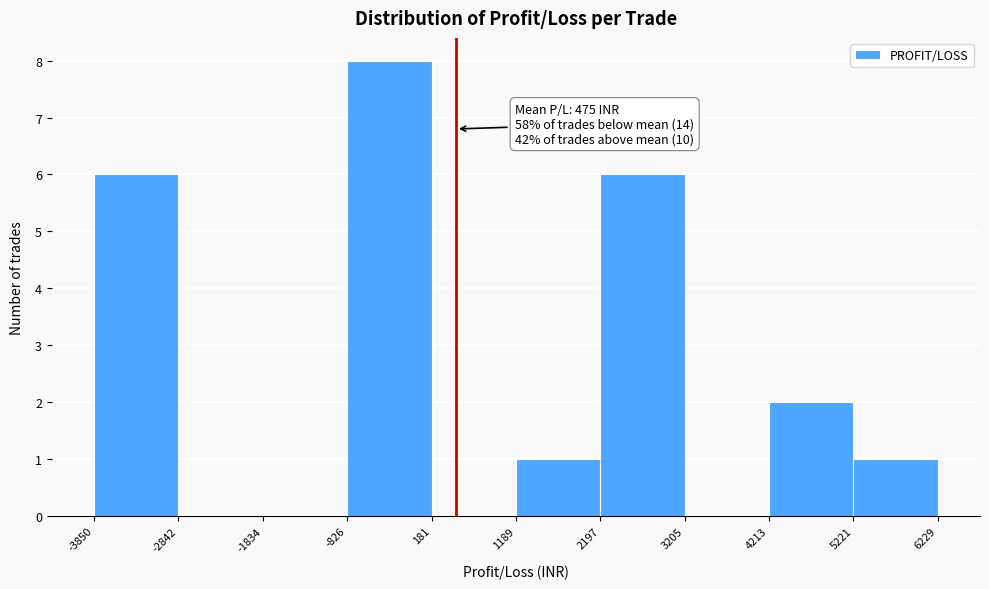

Which range on the x-axis has the tallest bar?

-826 to 181